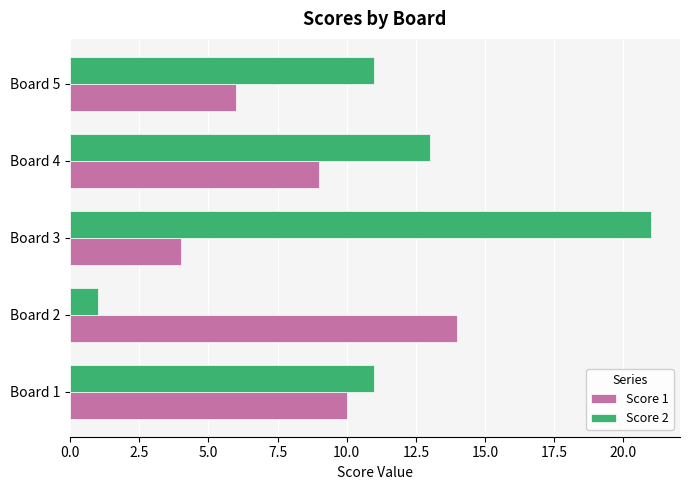

What is the average value of the Score 1 series?

9